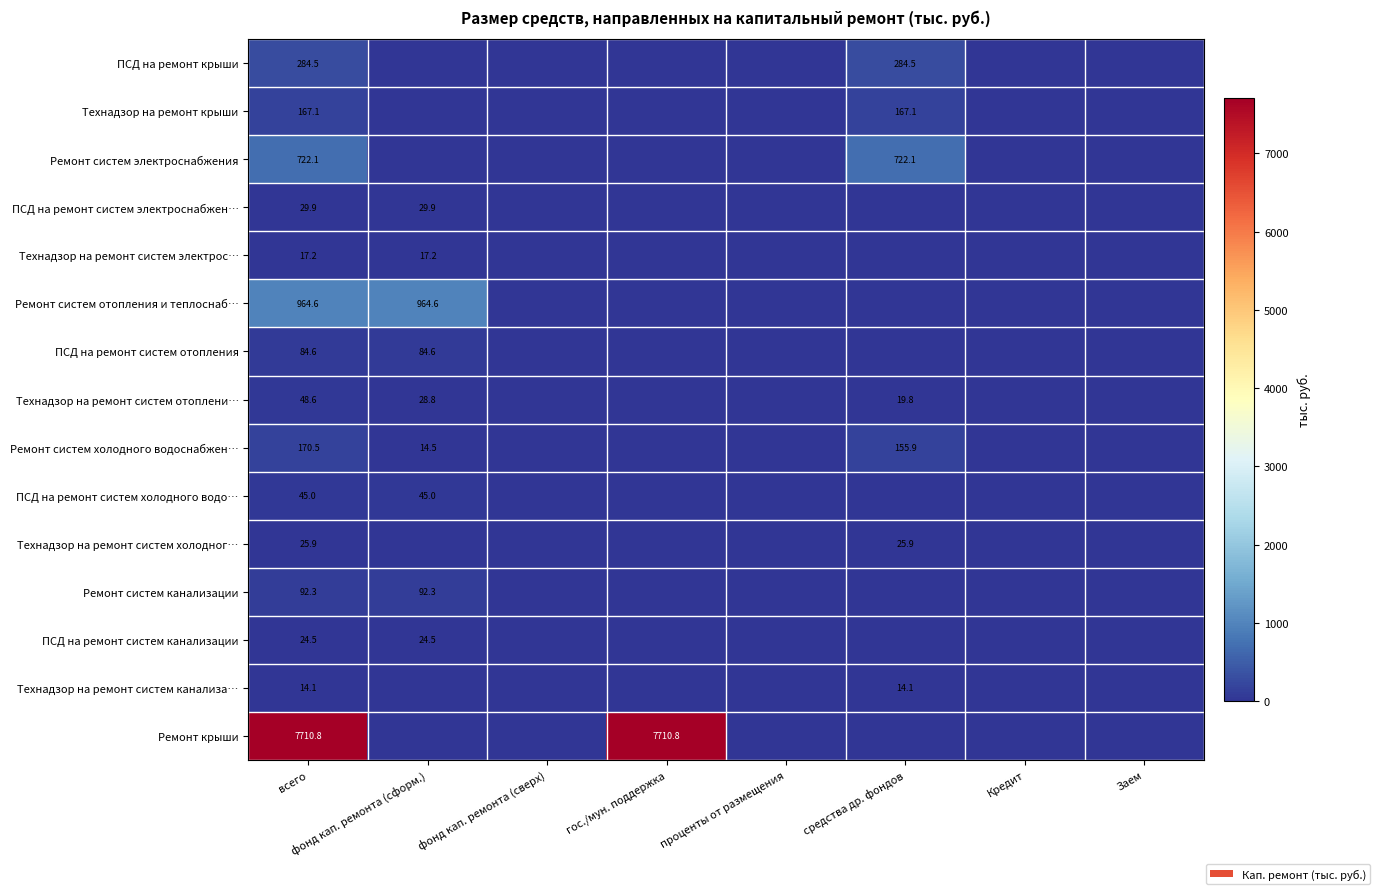

At which category is the sum across all series the highest?

всего